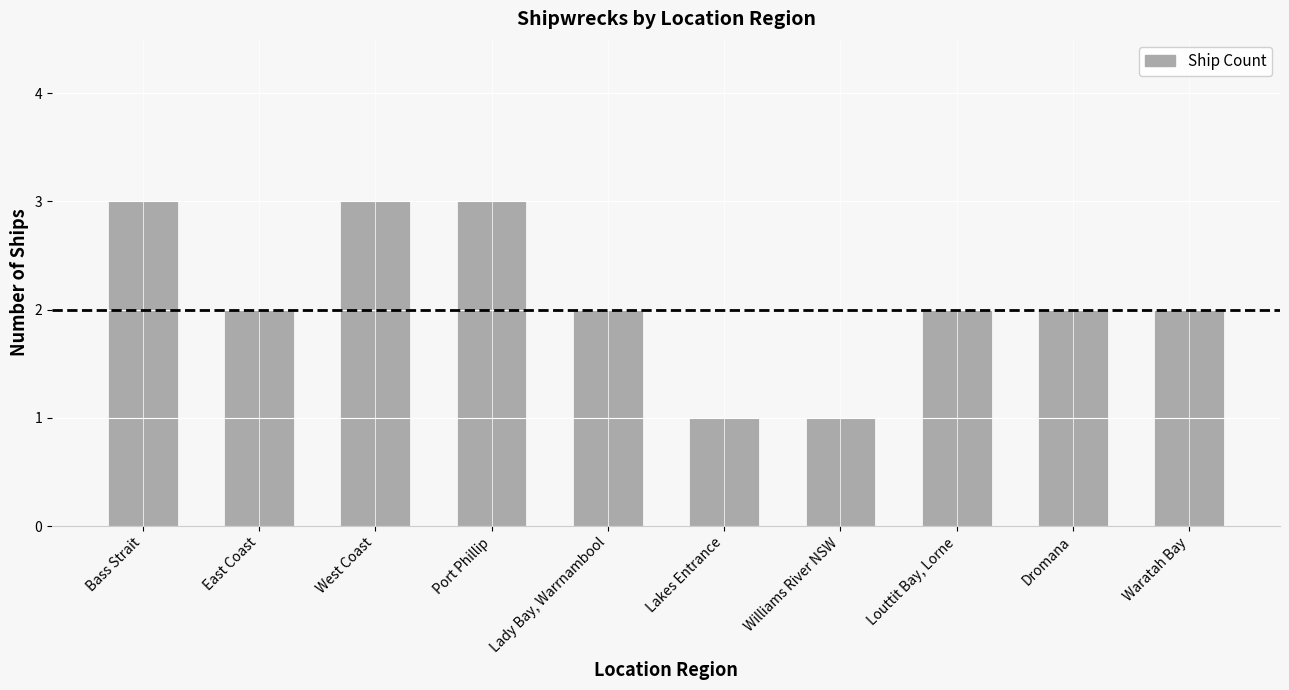

The chart shows a value of 4 at Bass Strait. True or false?

False